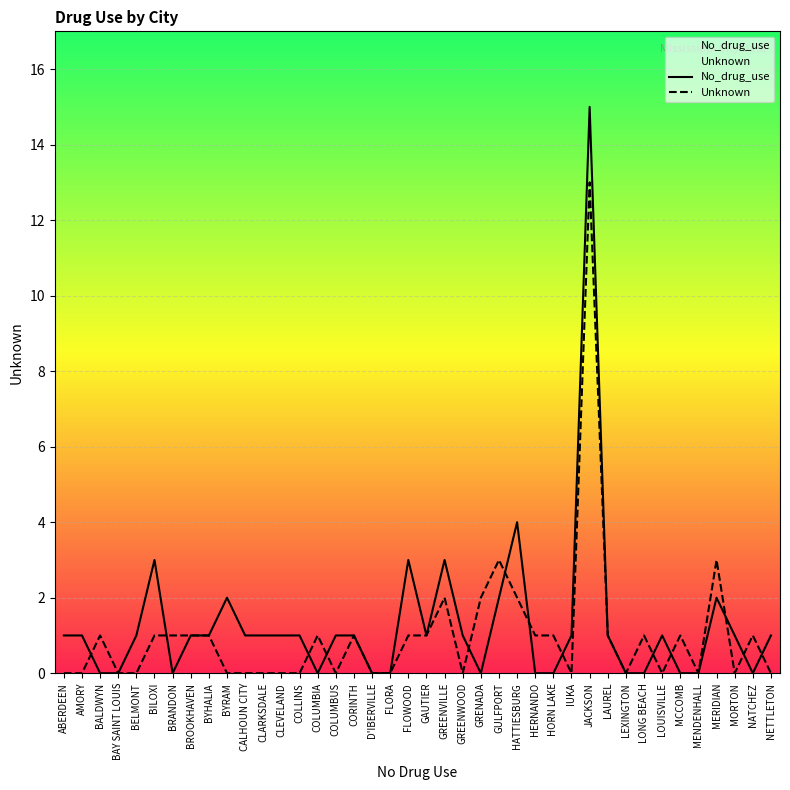

Reading left to right, transcribe all the data shown in this chart.

No_drug_use: ABERDEEN=1	AMORY=1	BALDWYN=0	BAY SAINT LOUIS=0	BELMONT=1	BILOXI=3	BRANDON=0	BROOKHAVEN=1	BYHALIA=1	BYRAM=2	CALHOUN CITY=1	CLARKSDALE=1	CLEVELAND=1	COLLINS=1	COLUMBIA=0	COLUMBUS=1	CORINTH=1	D'IBERVILLE=0	FLORA=0	FLOWOOD=3	GAUTIER=1	GREENVILLE=3	GREENWOOD=1	GRENADA=0	GULFPORT=2	HATTIESBURG=4	HERNANDO=0	HORN LAKE=0	IUKA=1	JACKSON=15	LAUREL=1	LEXINGTON=0	LONG BEACH=0	LOUISVILLE=1	MCCOMB=0	MENDENHALL=0	MERIDIAN=2	MORTON=1	NATCHEZ=0	NETTLETON=1
Unknown: ABERDEEN=0	AMORY=0	BALDWYN=1	BAY SAINT LOUIS=0	BELMONT=0	BILOXI=1	BRANDON=1	BROOKHAVEN=1	BYHALIA=1	BYRAM=0	CALHOUN CITY=0	CLARKSDALE=0	CLEVELAND=0	COLLINS=0	COLUMBIA=1	COLUMBUS=0	CORINTH=1	D'IBERVILLE=0	FLORA=0	FLOWOOD=1	GAUTIER=1	GREENVILLE=2	GREENWOOD=0	GRENADA=2	GULFPORT=3	HATTIESBURG=2	HERNANDO=1	HORN LAKE=1	IUKA=0	JACKSON=13	LAUREL=1	LEXINGTON=0	LONG BEACH=1	LOUISVILLE=0	MCCOMB=1	MENDENHALL=0	MERIDIAN=3	MORTON=0	NATCHEZ=1	NETTLETON=0